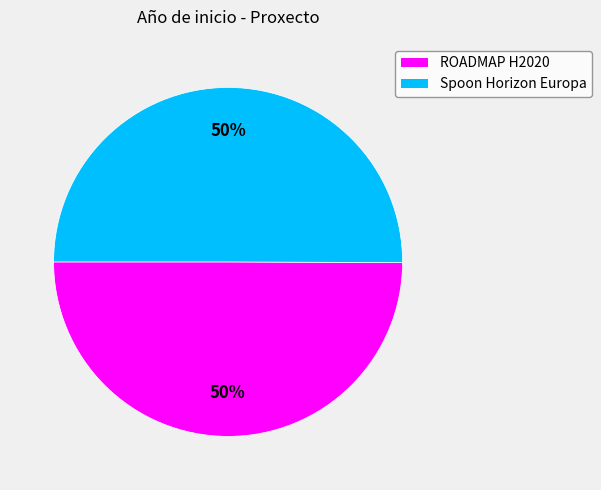

To the nearest percent, what is the average slice percentage?

50%